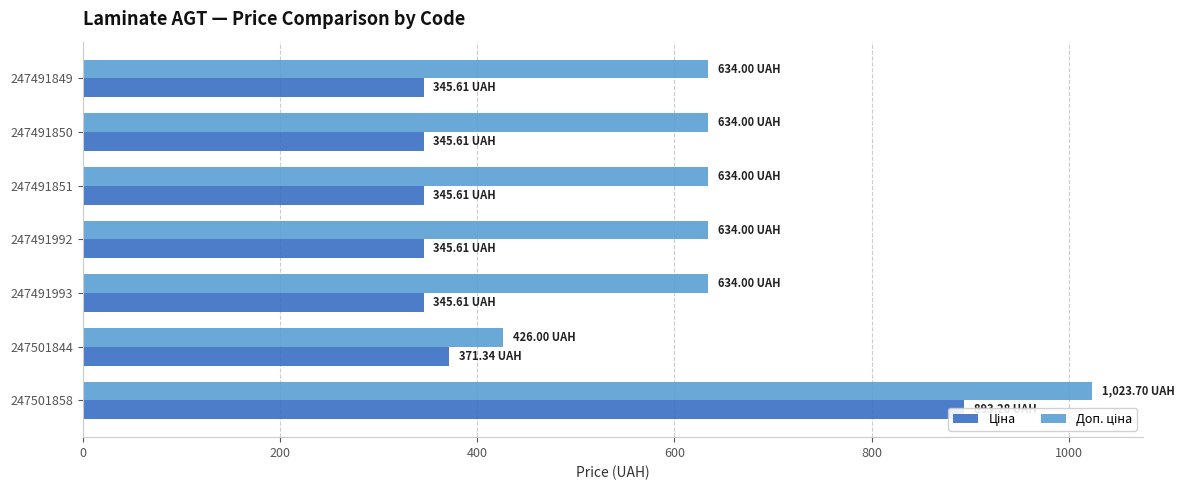

Is it true that Доп. ціна equals 1788.4 at 247501858?

False